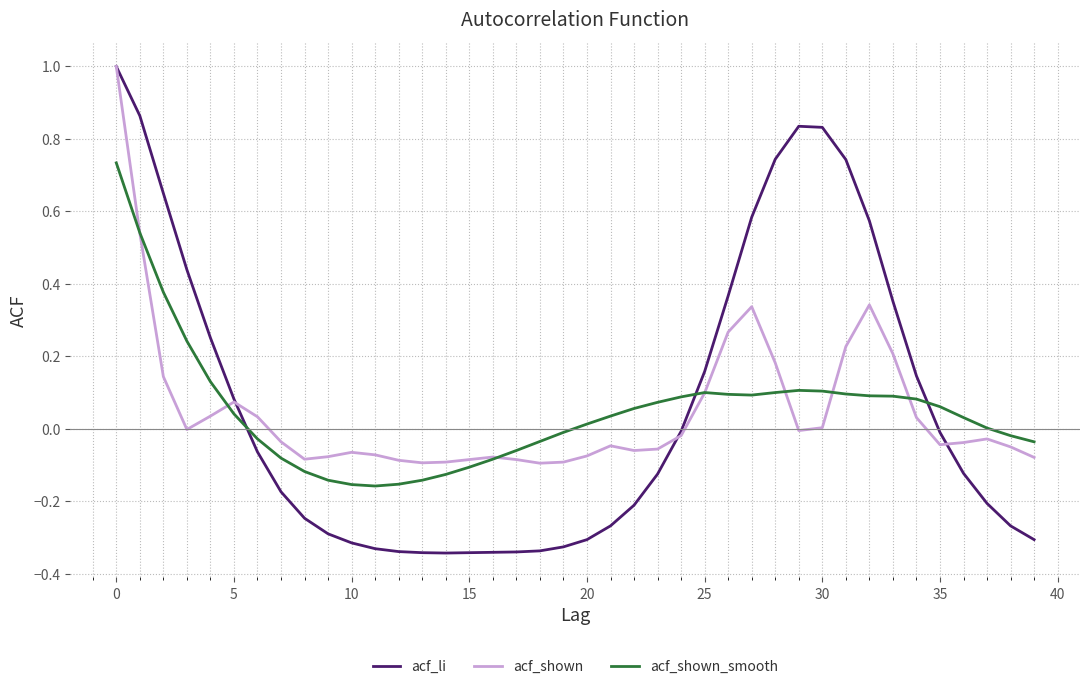

Which series has the largest range (max minus min)?

acf_li